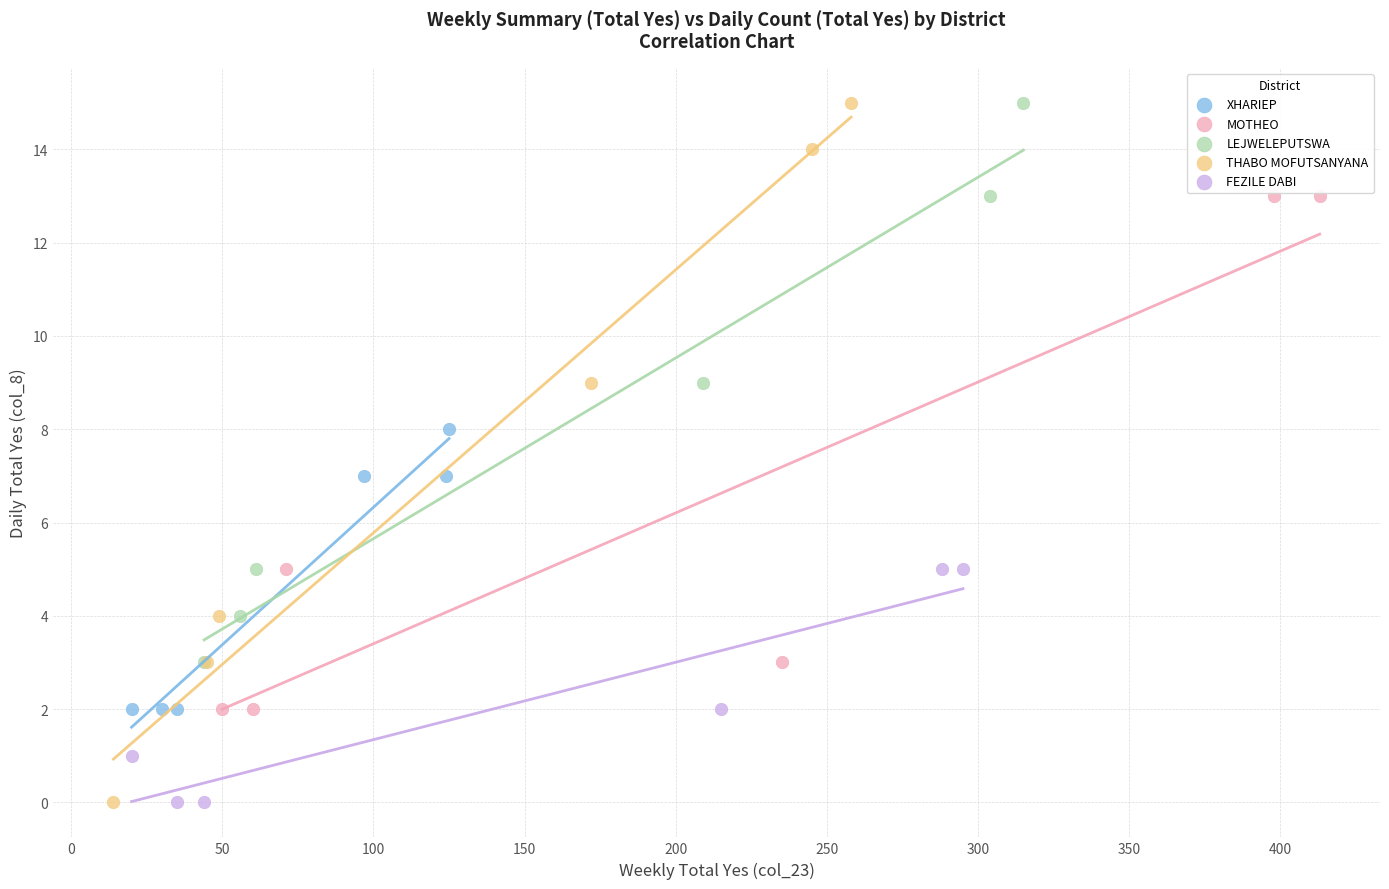

Which series has the largest Y range (max minus min)?

THABO MOFUTSANYANA